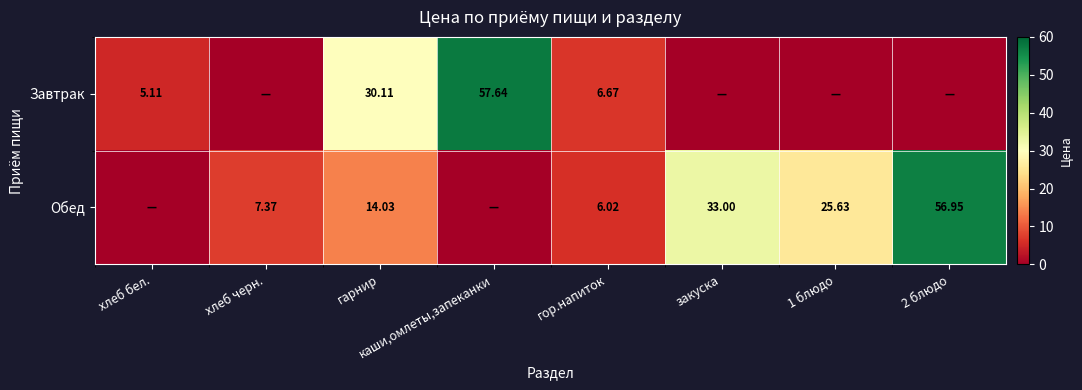

What is the difference between the Обед values at хлеб черн. and 2 блюдо?

49.6